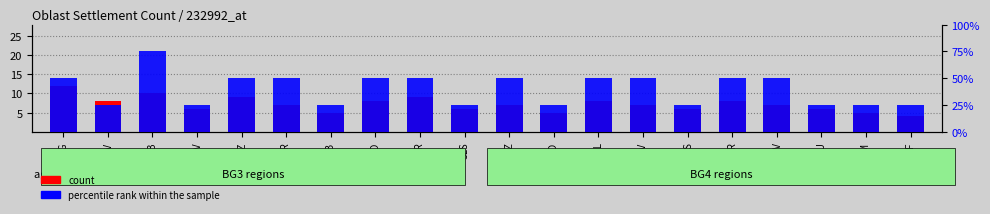

What is the maximum value shown in the chart?

12